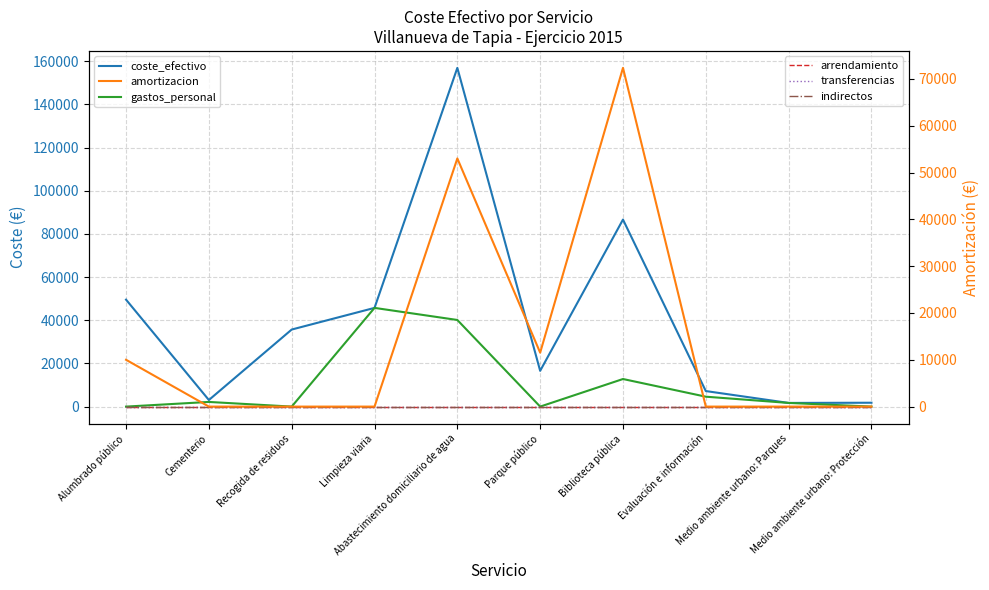

Is this an area chart (filled region under the line)?

No